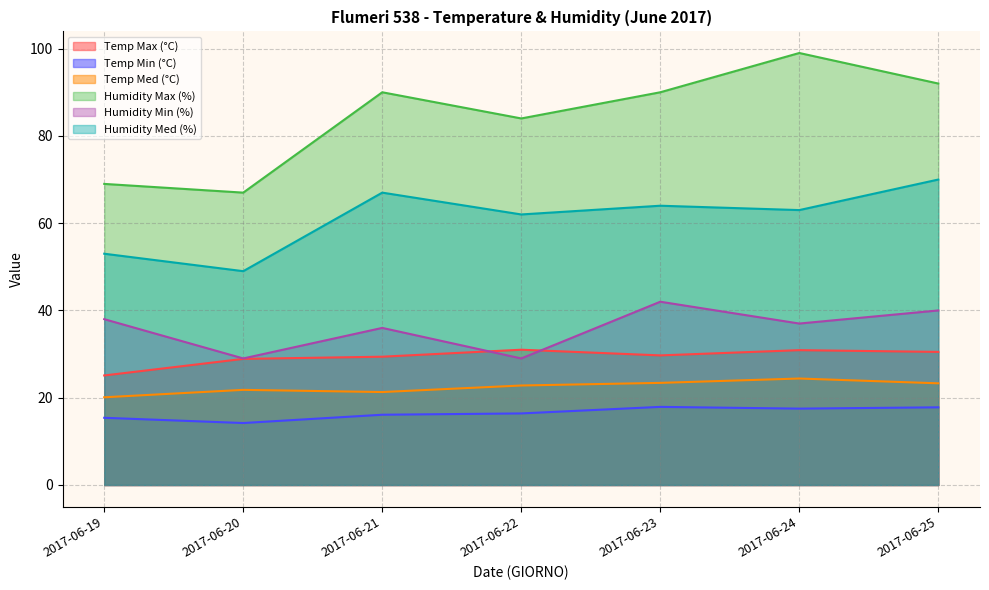

How many lines are shown in the chart?

6